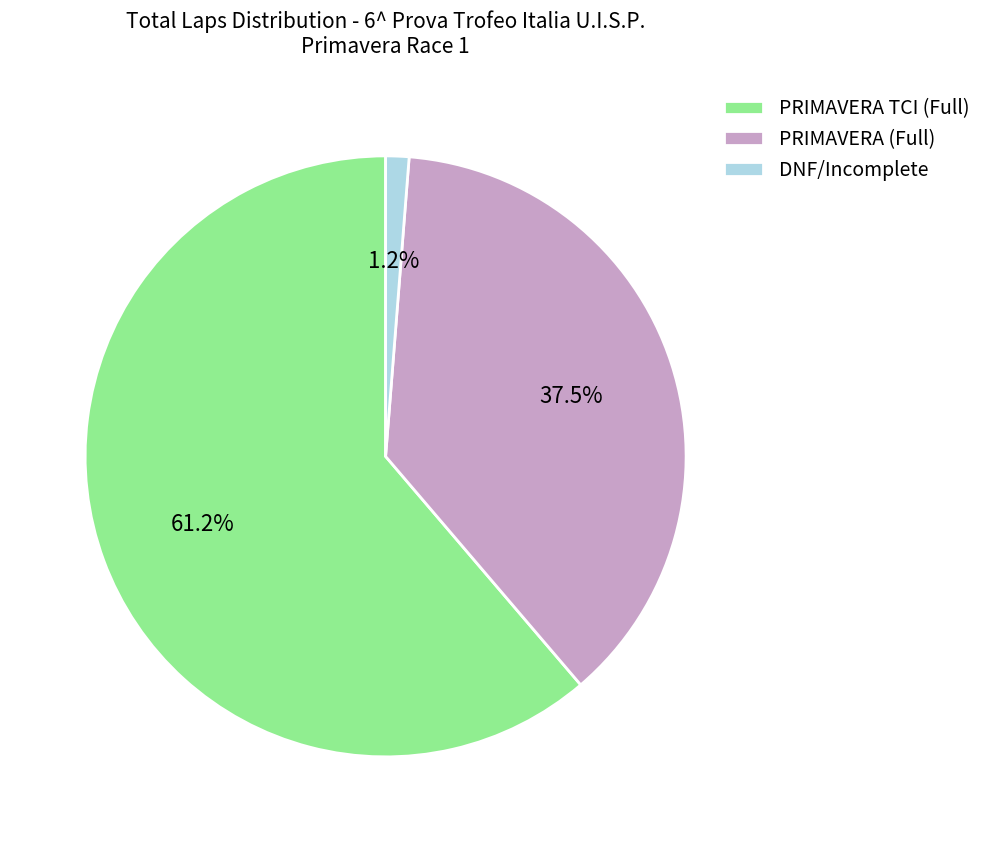

Which has a higher value, PRIMAVERA (Full) or DNF/Incomplete?

PRIMAVERA (Full)